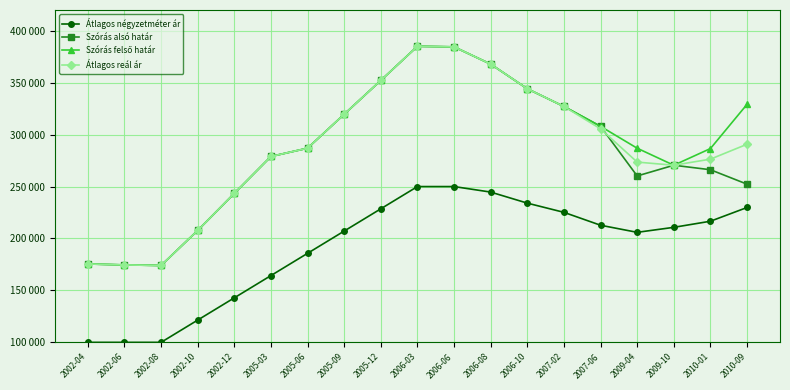

What position from the left is 2005-12?

9